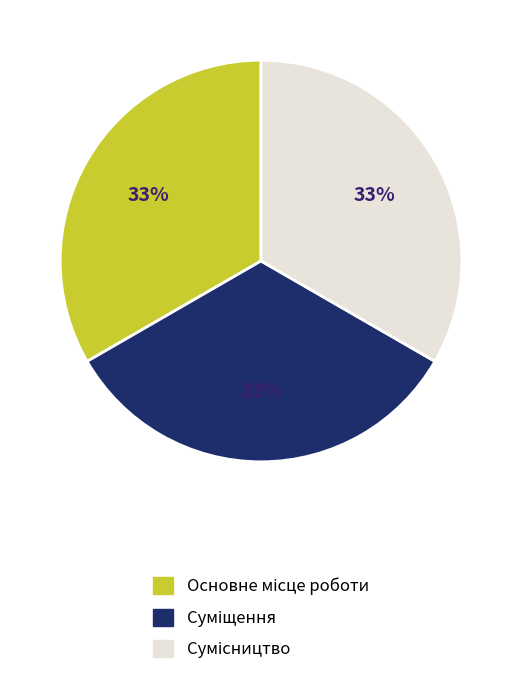

Does any single category account for the majority?

No